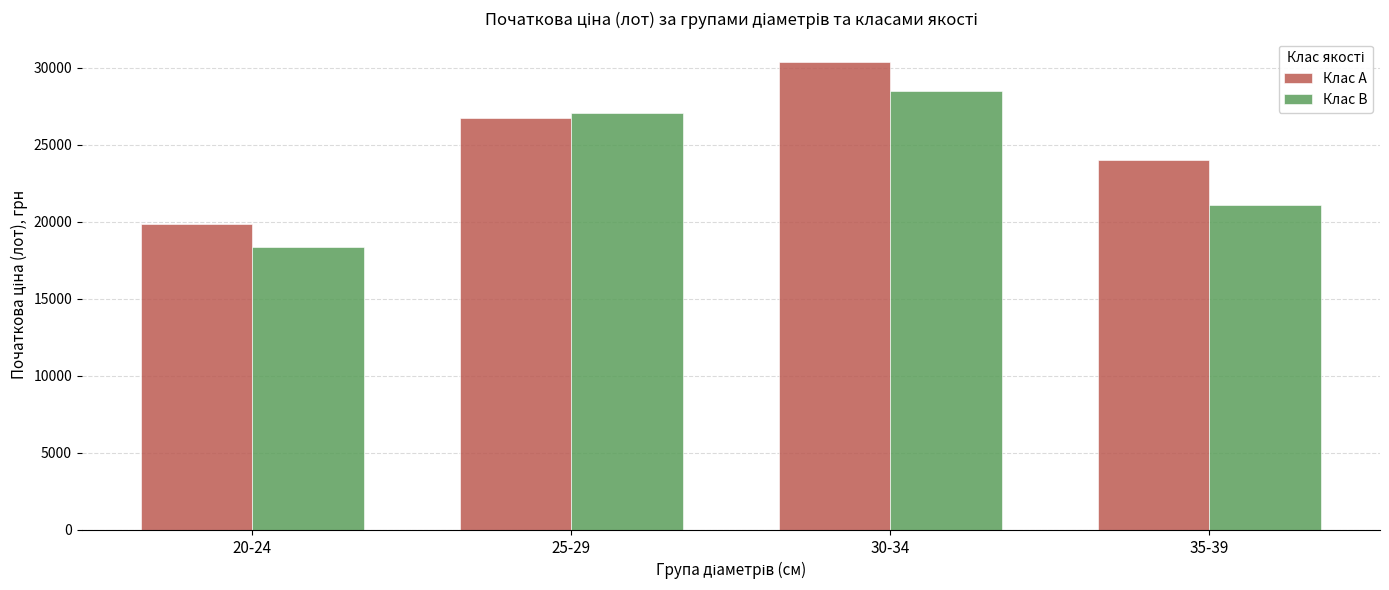

What position from the left is 30-34?

3